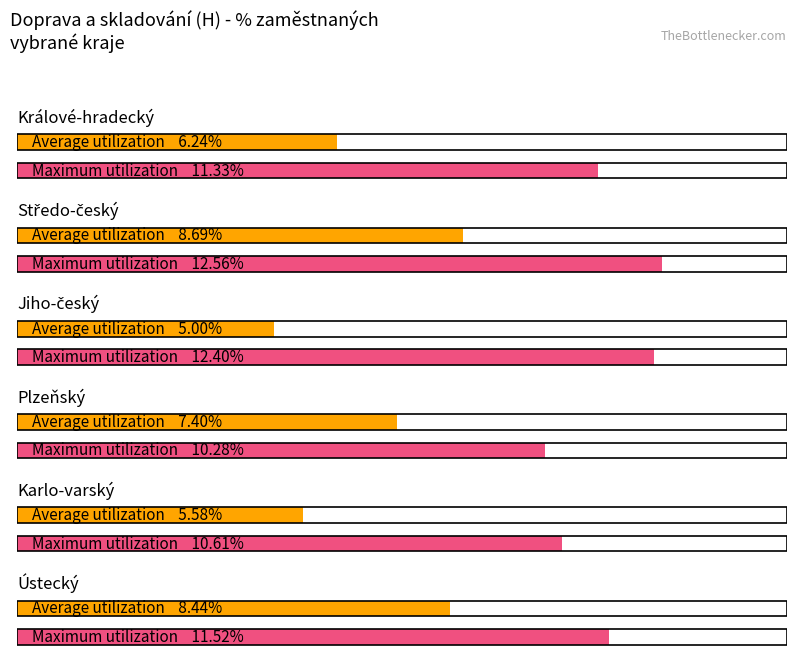

What is the sum of the Average utilization values at Ústecký and Karlo-varský?

14.0